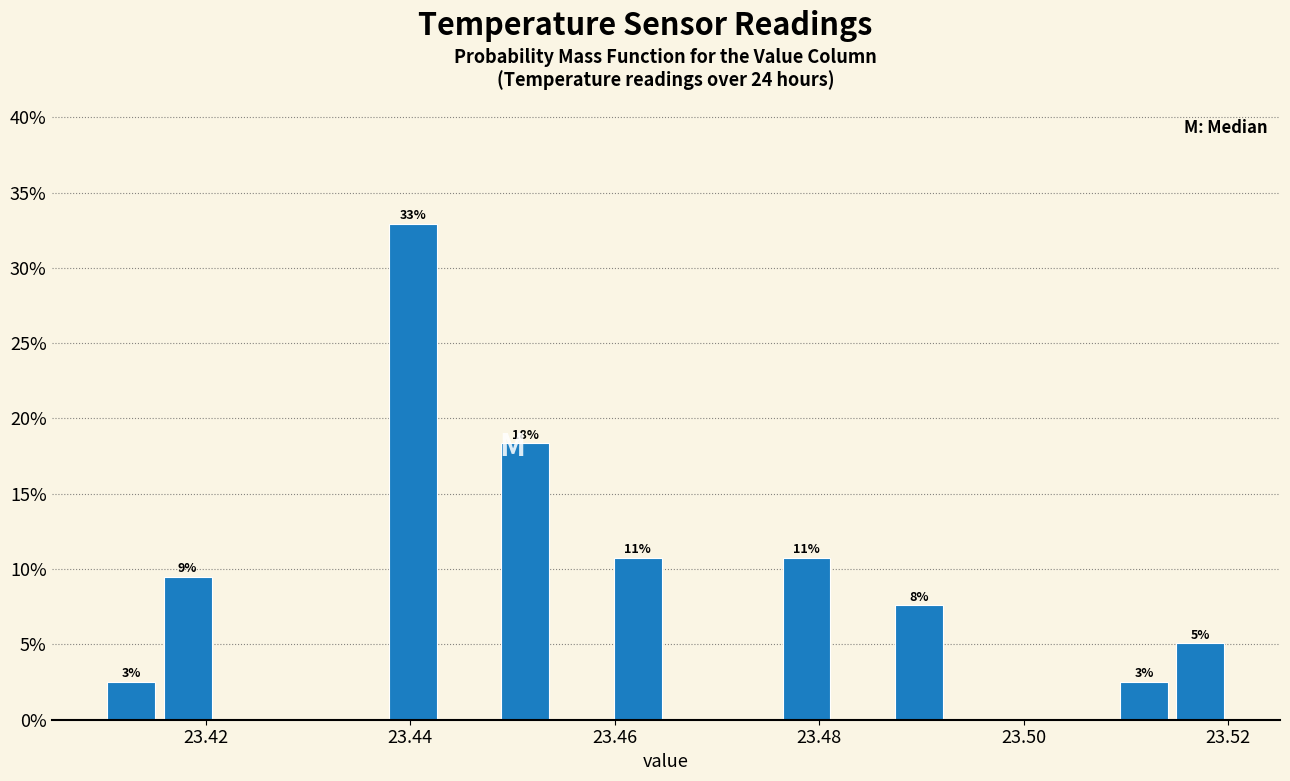

Read against the x-axis, roughly where is the centre of the tallest bar?

23.440